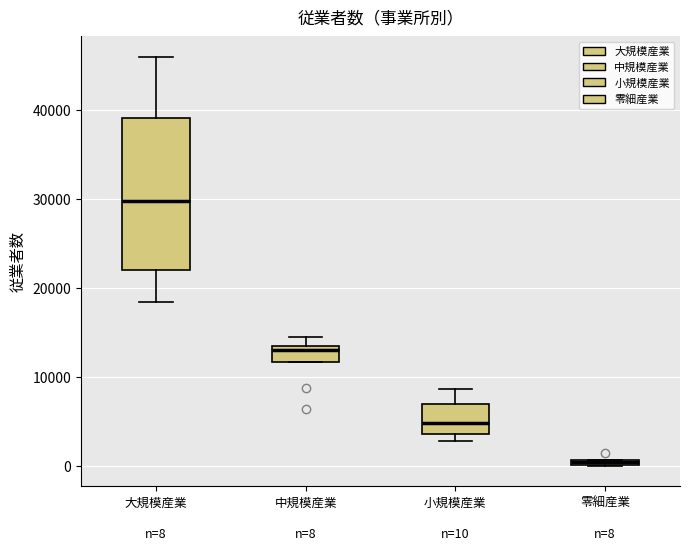

Which box has the lowest median line?

零細産業